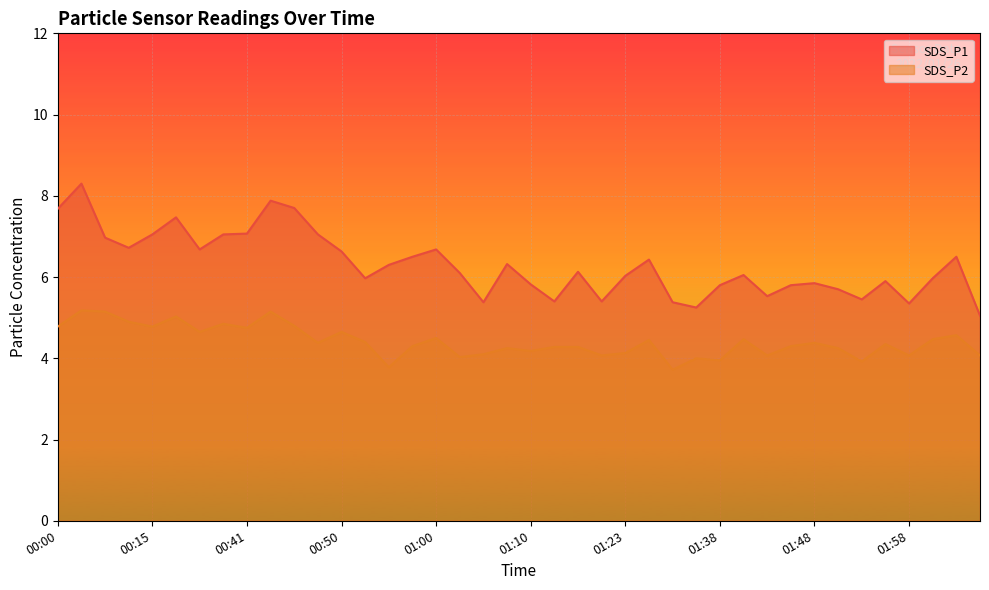

What is the sum of all SDS_P1 values?

252.3